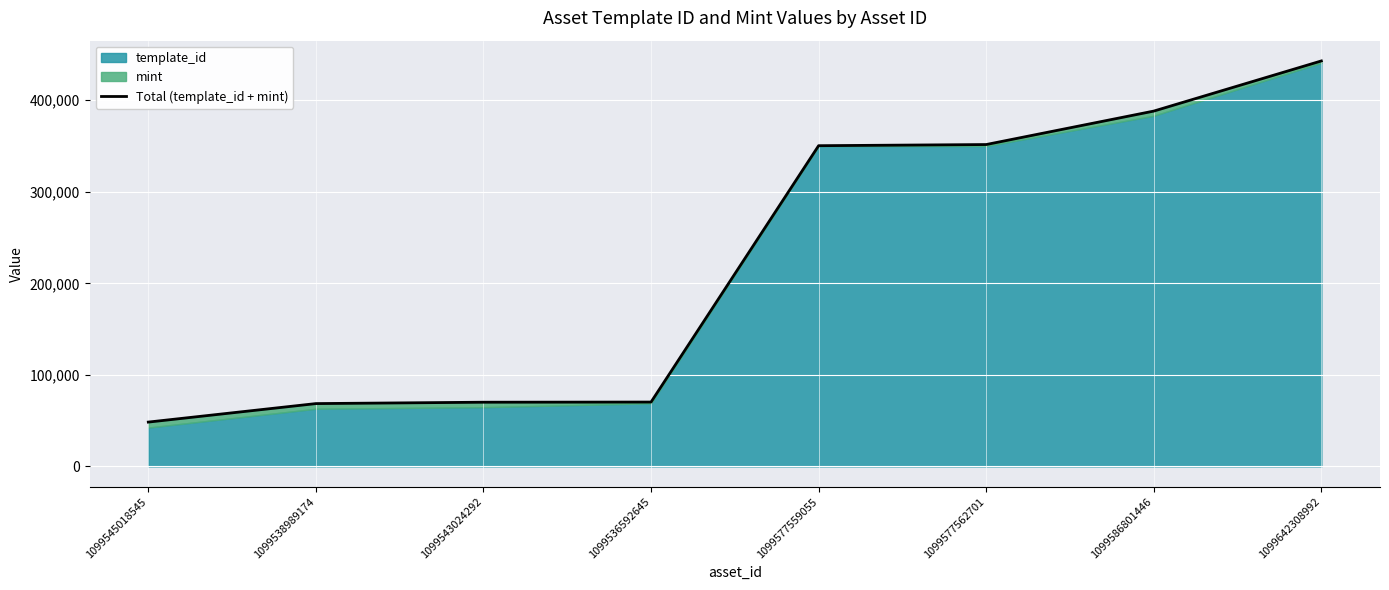

List the labels in order of value, largest first.

1099642308992, 1099586801446, 1099577562701, 1099577559055, 1099536592645, 1099543024292, 1099538989174, 1099545018545